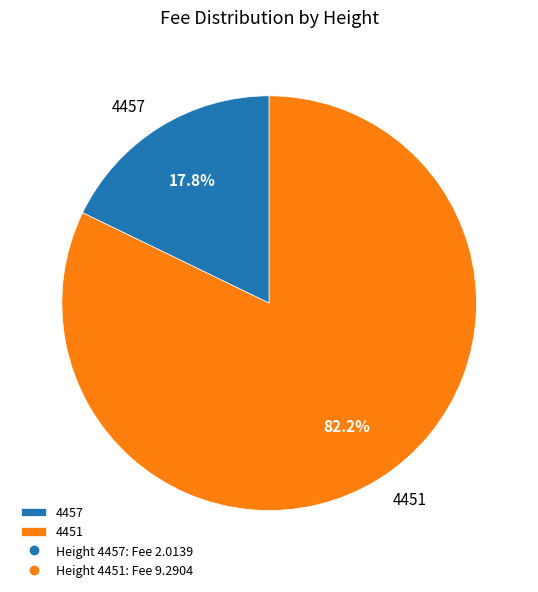

Which slice is the largest?

4451